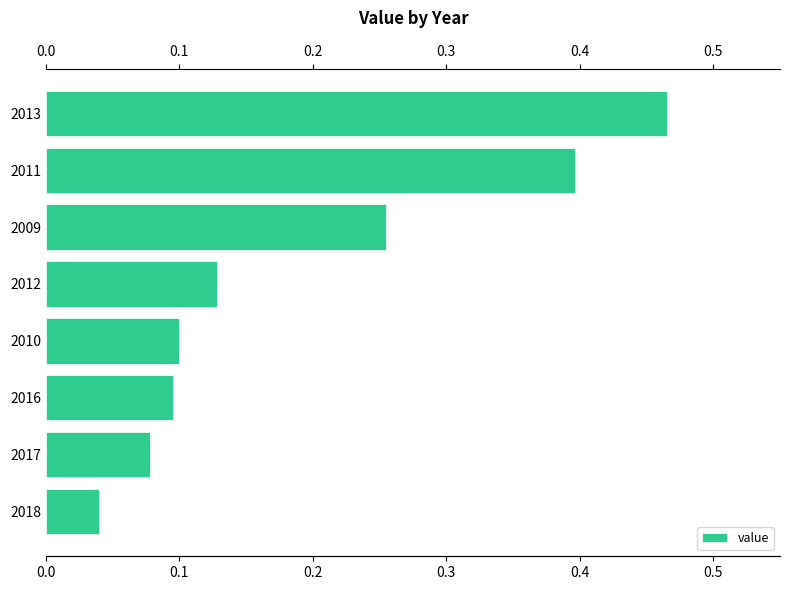

What is the label of the 2nd bar from the bottom?

2017